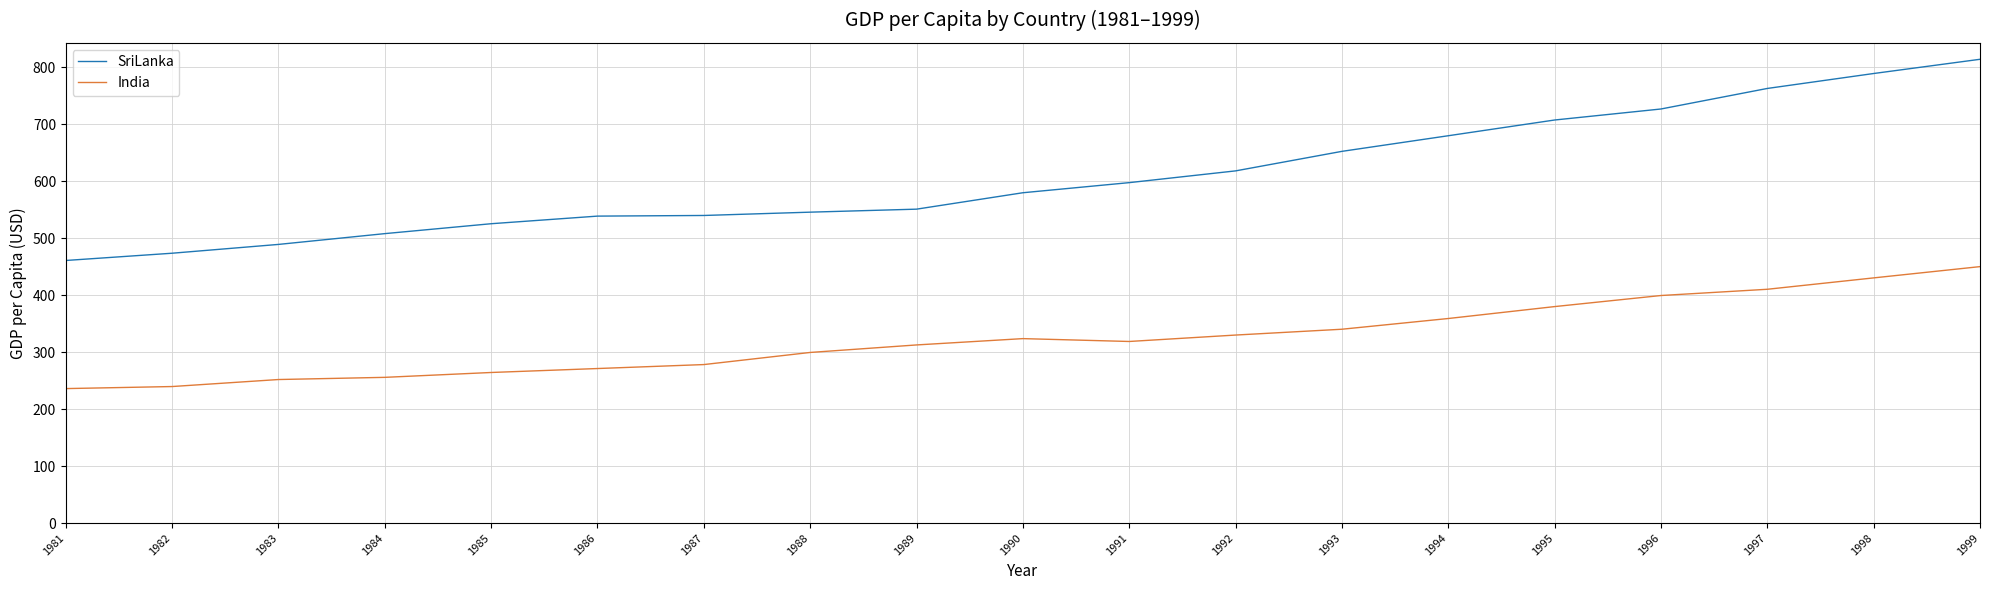

List the series in order of their overall mean, highest first.

SriLanka, India